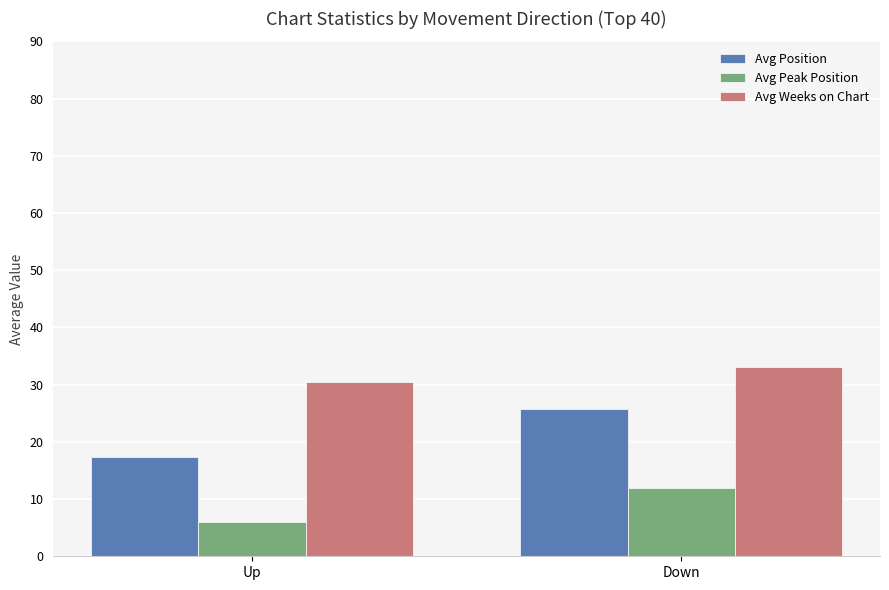

What is the difference between the Avg Weeks on Chart values at Down and Up?

2.6